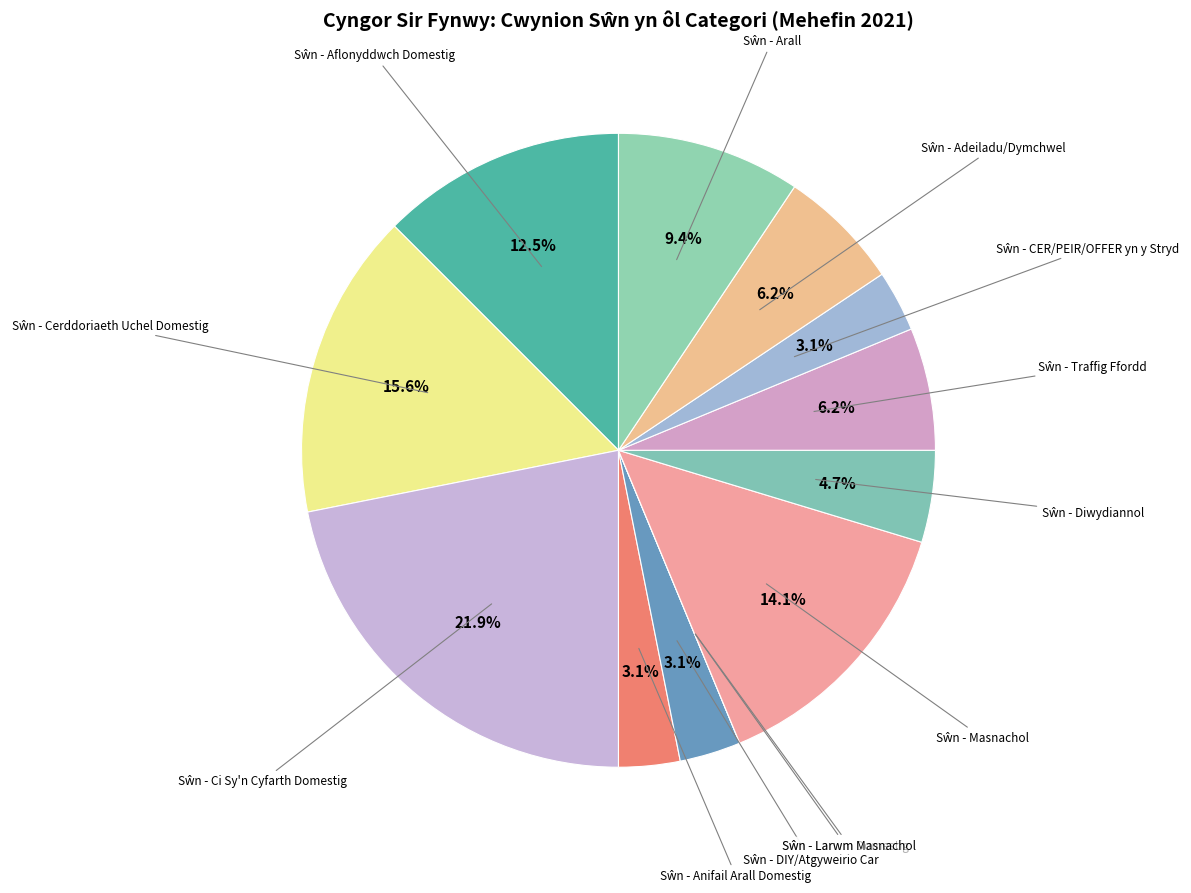

Is there any slice that represents more than half of the pie?

No